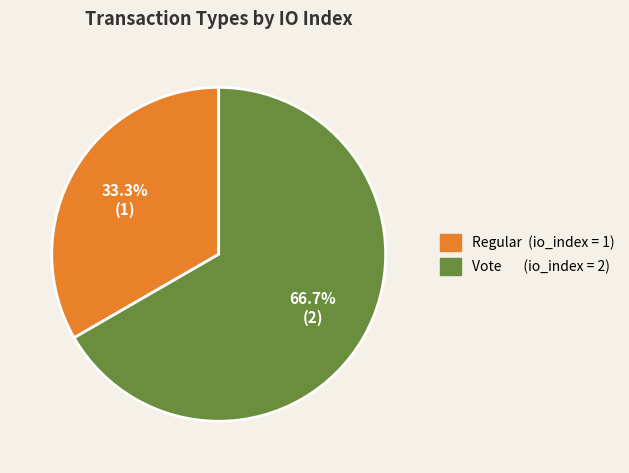

How many segments does this pie chart have?

2